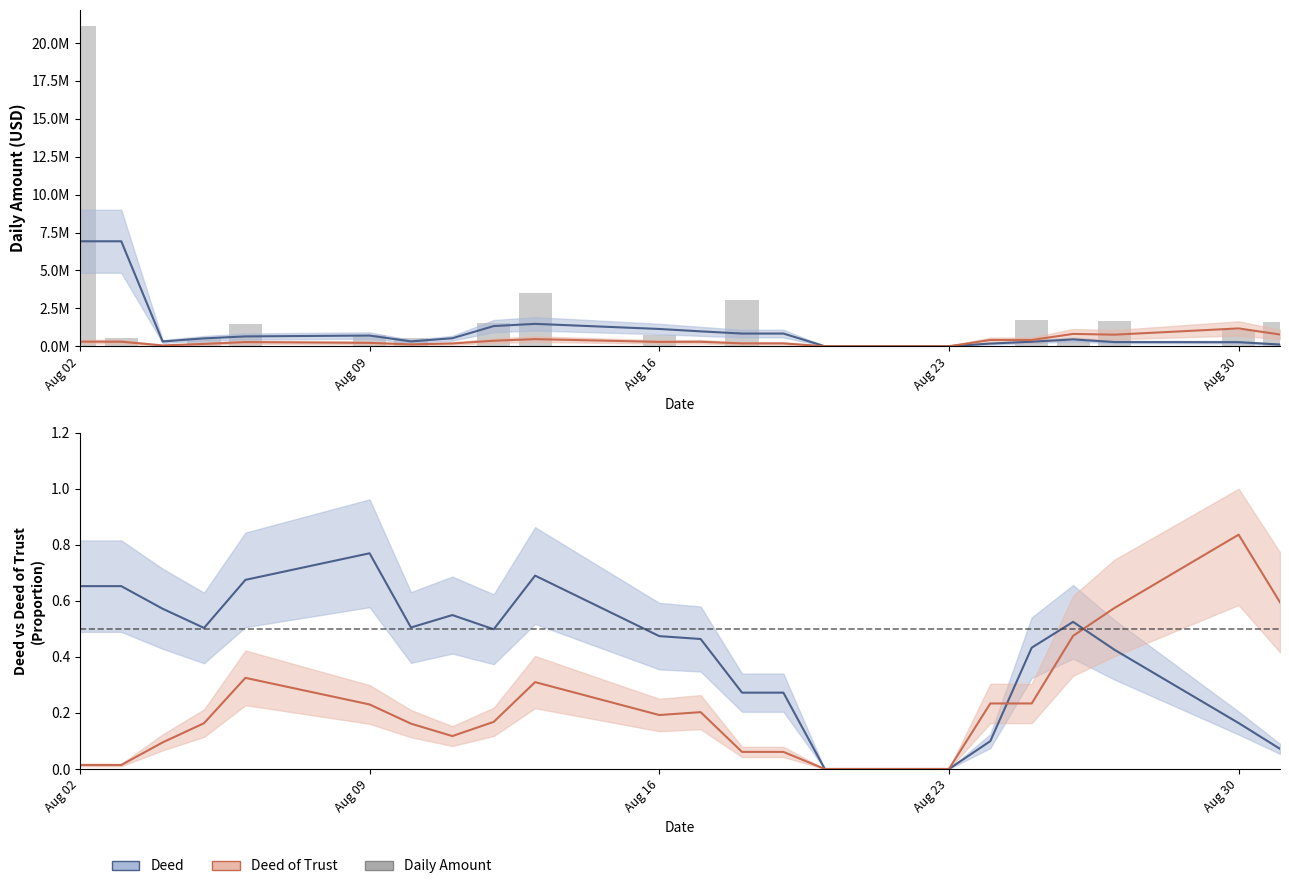

What value does the data have at Aug 02?

21124000.0